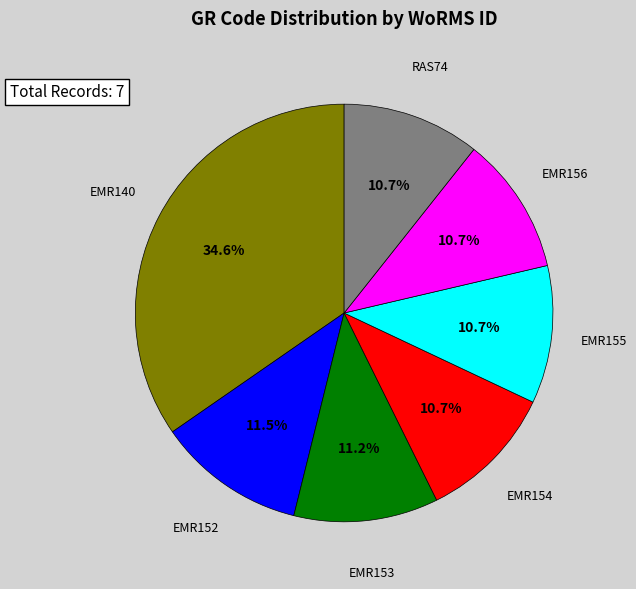

Is it true that EMR140 is 35% of the pie?

True